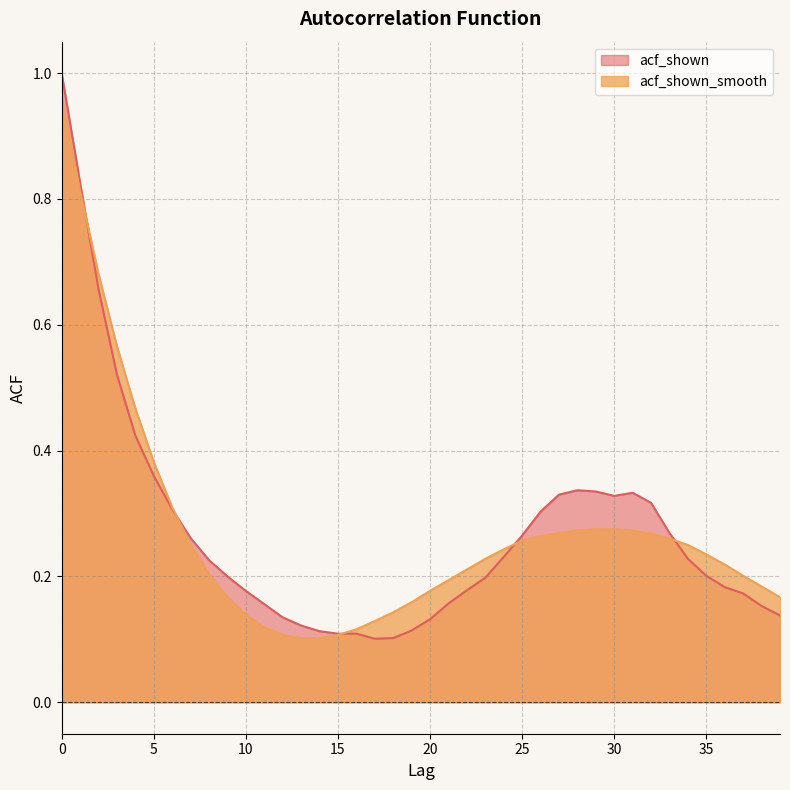

What is the value of the acf_shown_smooth point at the 7th from the left?

0.3